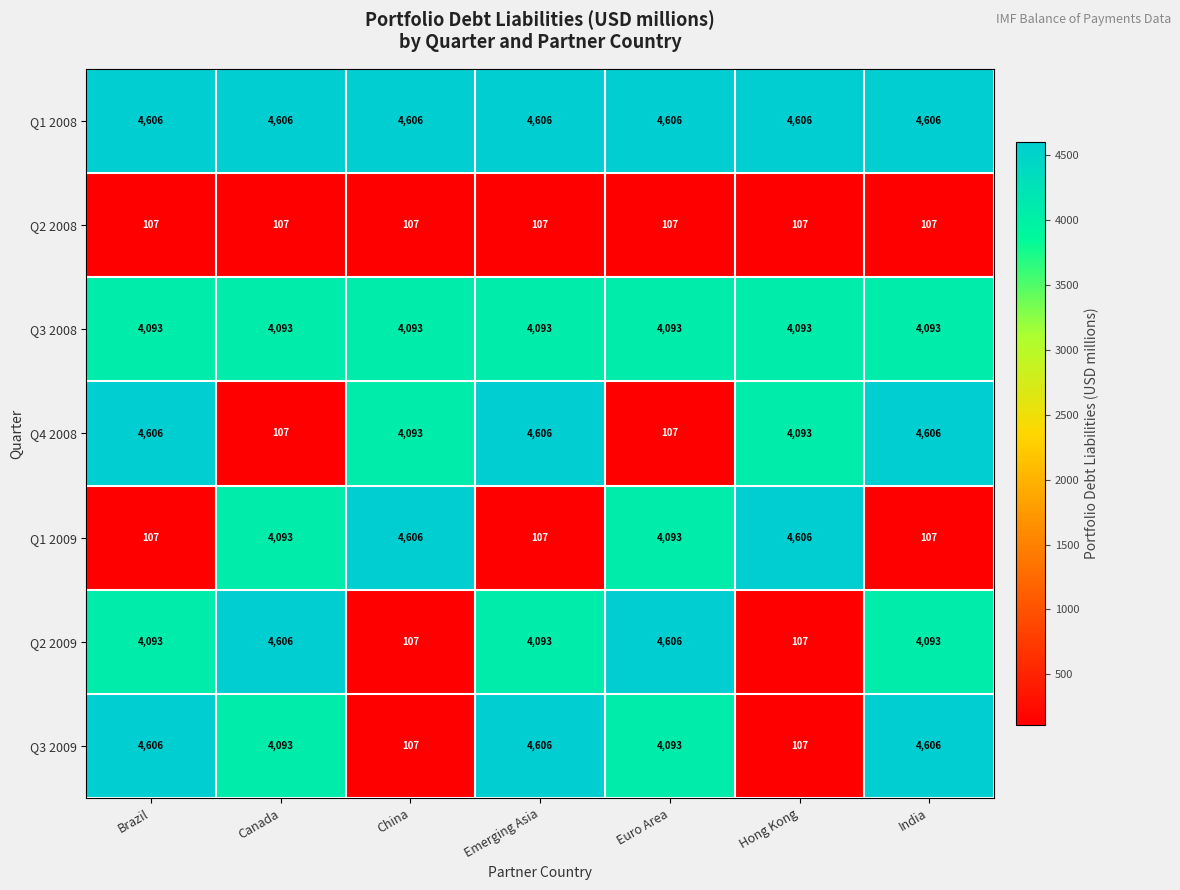

What is the spread (max minus min) of values at Hong Kong?

4499